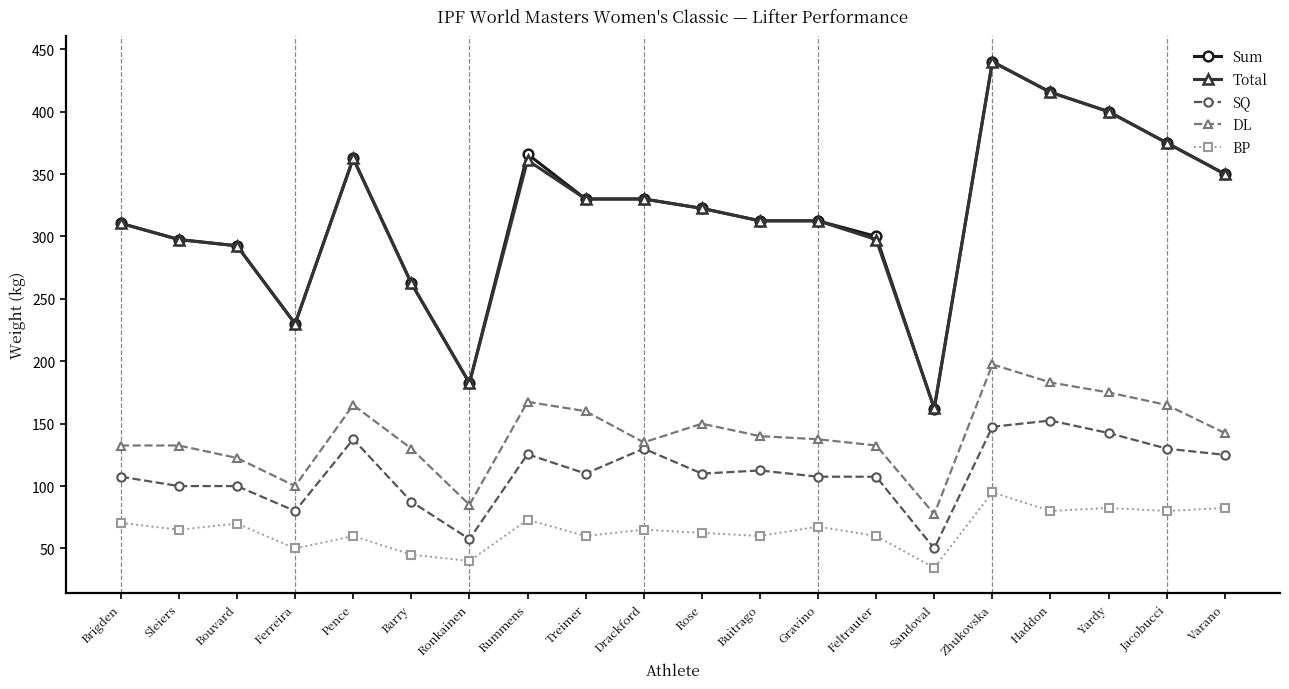

What is the approximate value of DL at Gravino?

137.5